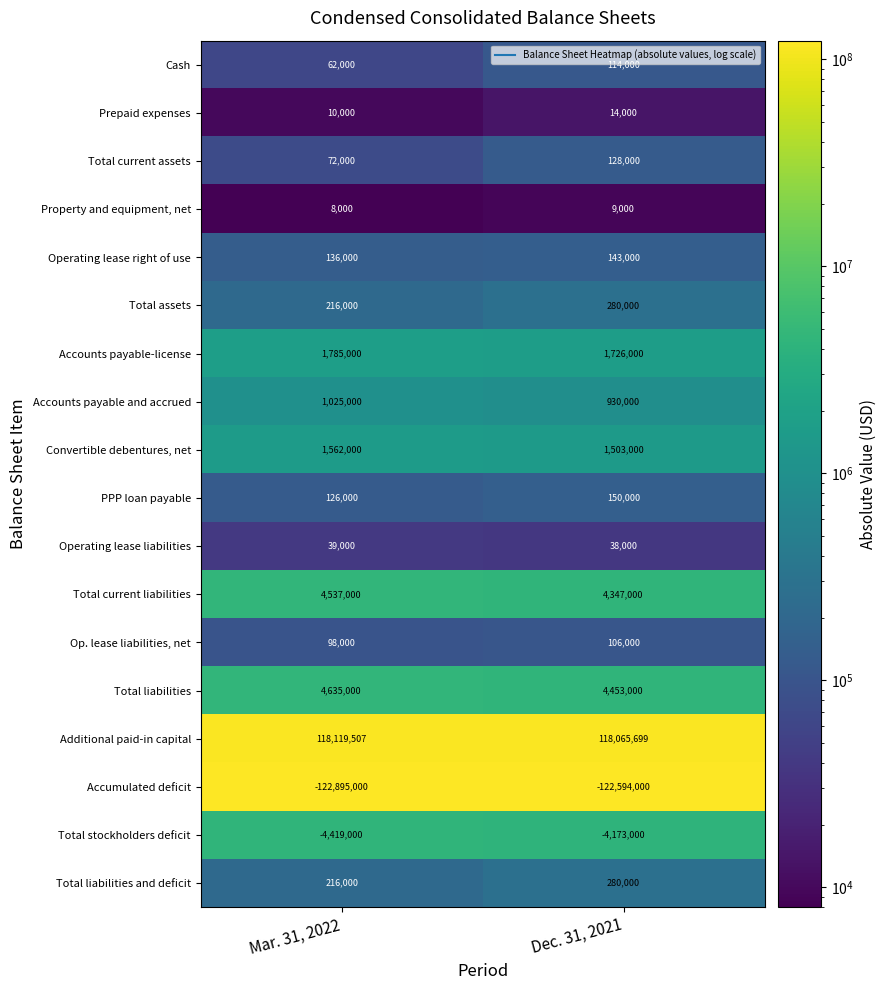

What is the total value across all series at Mar. 31, 2022?

5332507